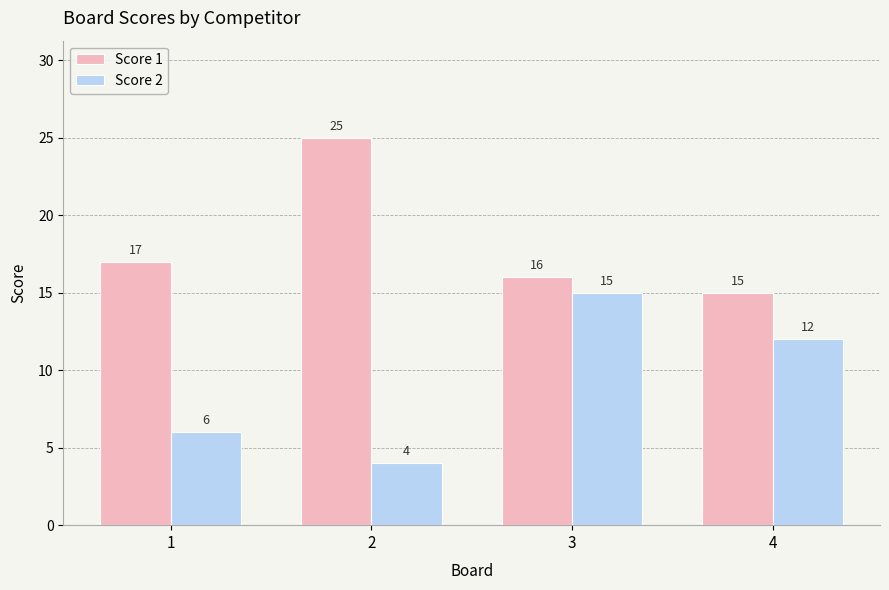

What is the sum of the Score 2 values at 1 and 4?

18